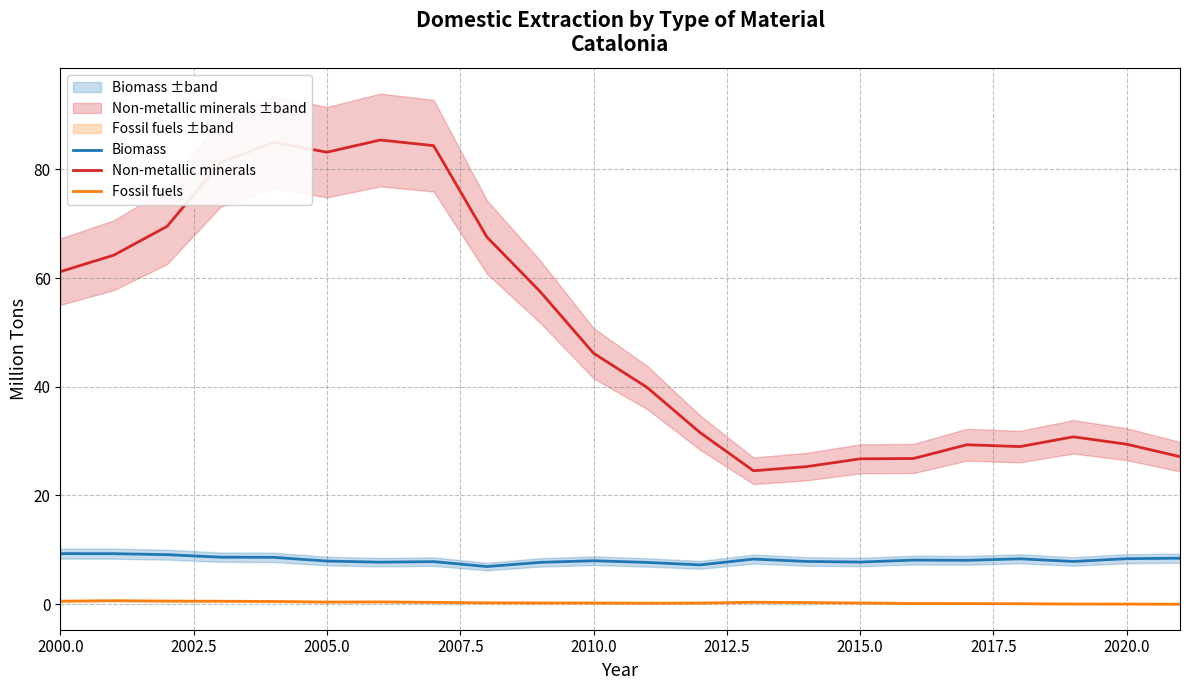

List the series in order of their peak value, lowest first.

Fossil fuels, Biomass, Non-metallic minerals